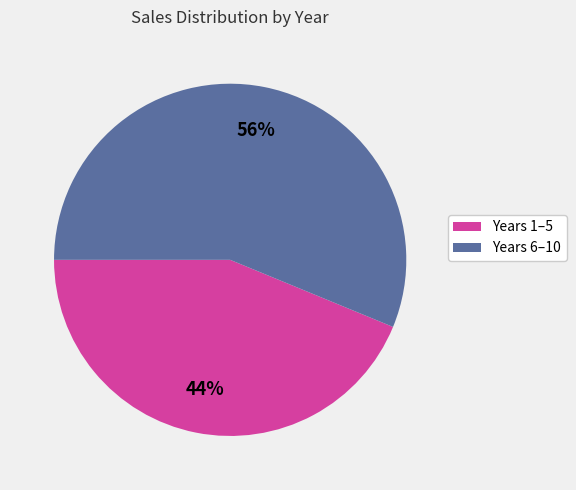

Is there a majority slice in this chart?

Yes